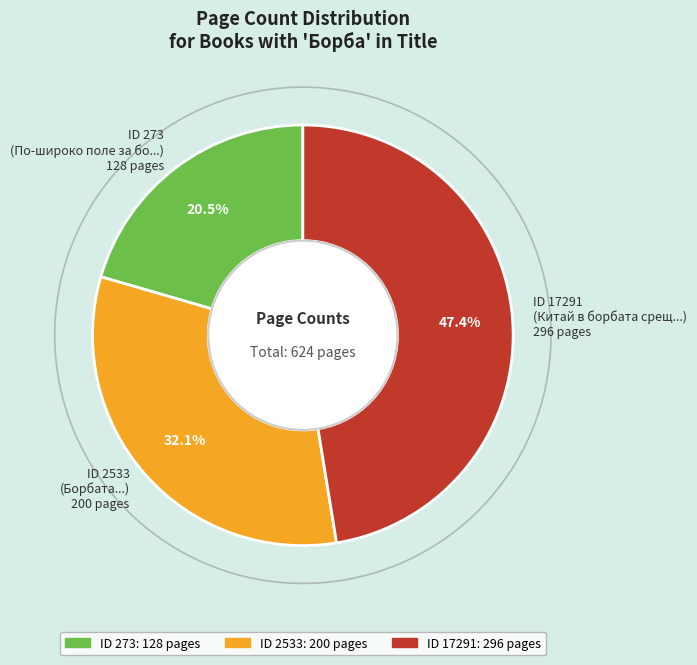

How much of the chart is everything except 17291?

52.6%